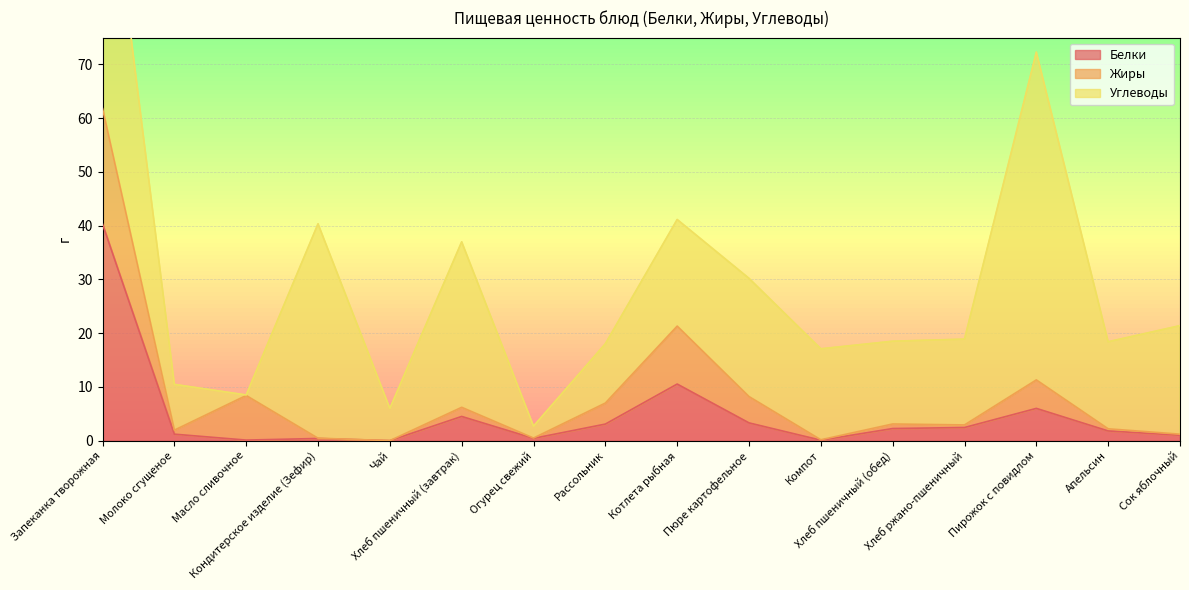

How many data points does each series have?

16